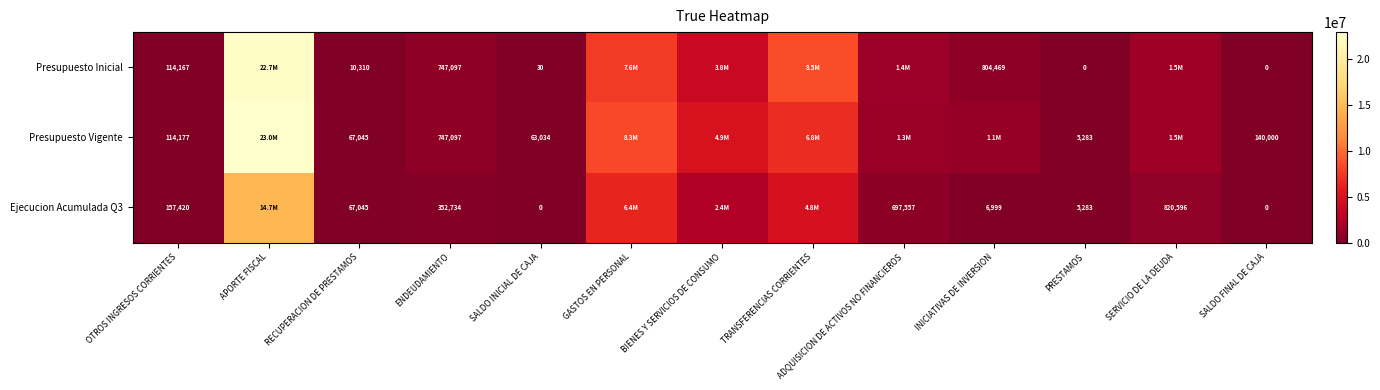

Is the value of Ejecucion Acumulada Q3 at ADQUISICION DE ACTIVOS NO FINANCIEROS greater than the value of Presupuesto Vigente at PRESTAMOS?

Yes